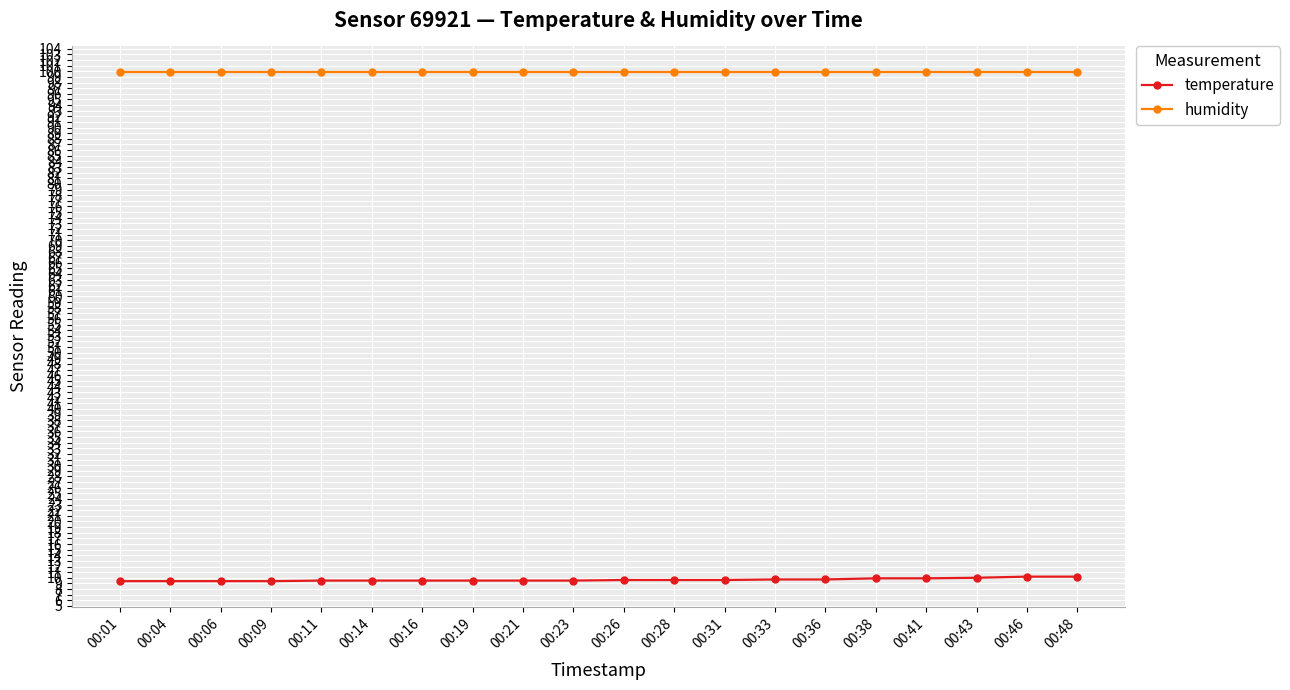

Rank the series by their maximum value, from lowest to highest.

temperature, humidity